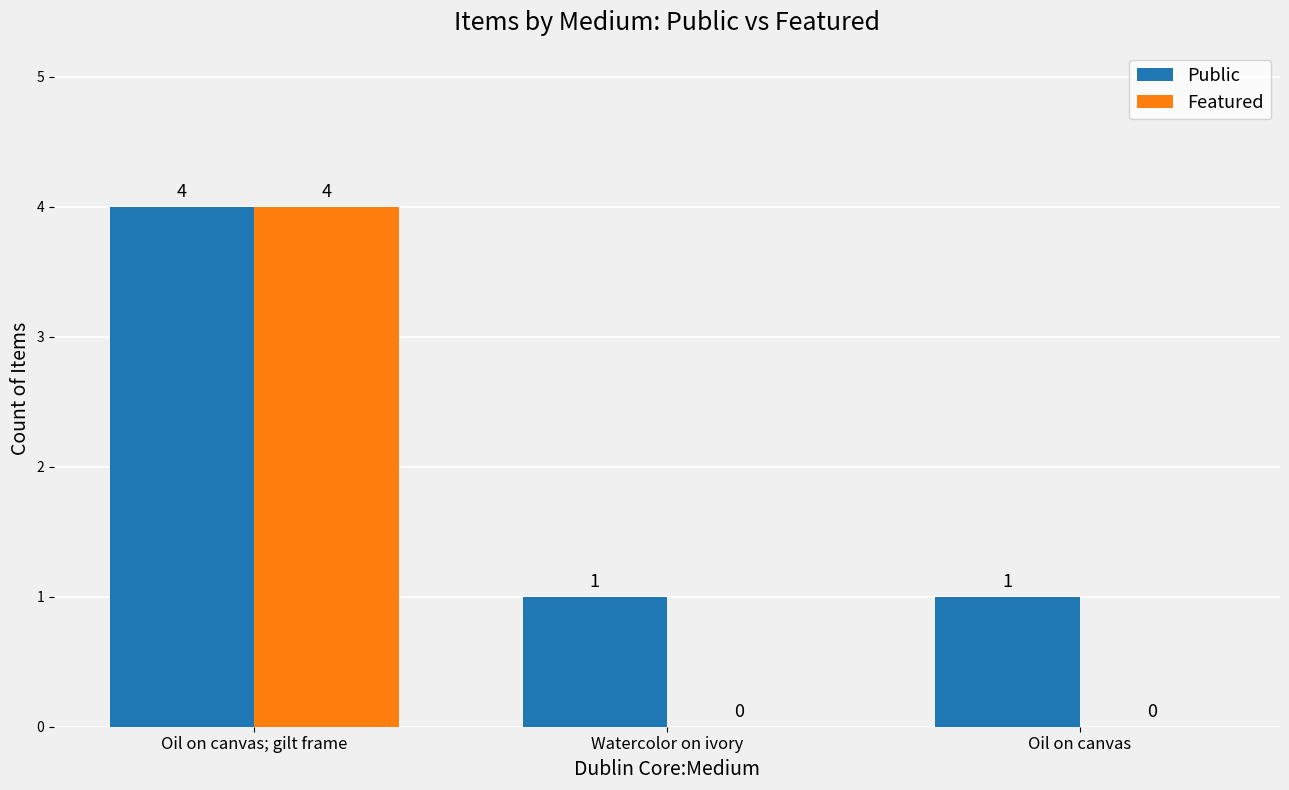

Is the value of Public at Oil on canvas greater than the value of Featured at Oil on canvas?

Yes